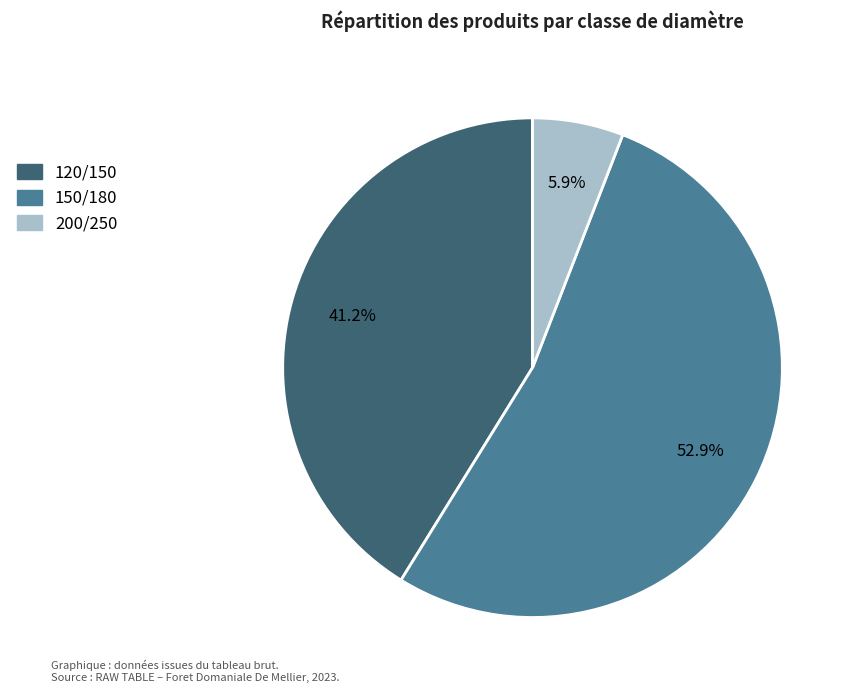

To the nearest percent, what portion does 150/180 represent?

53%